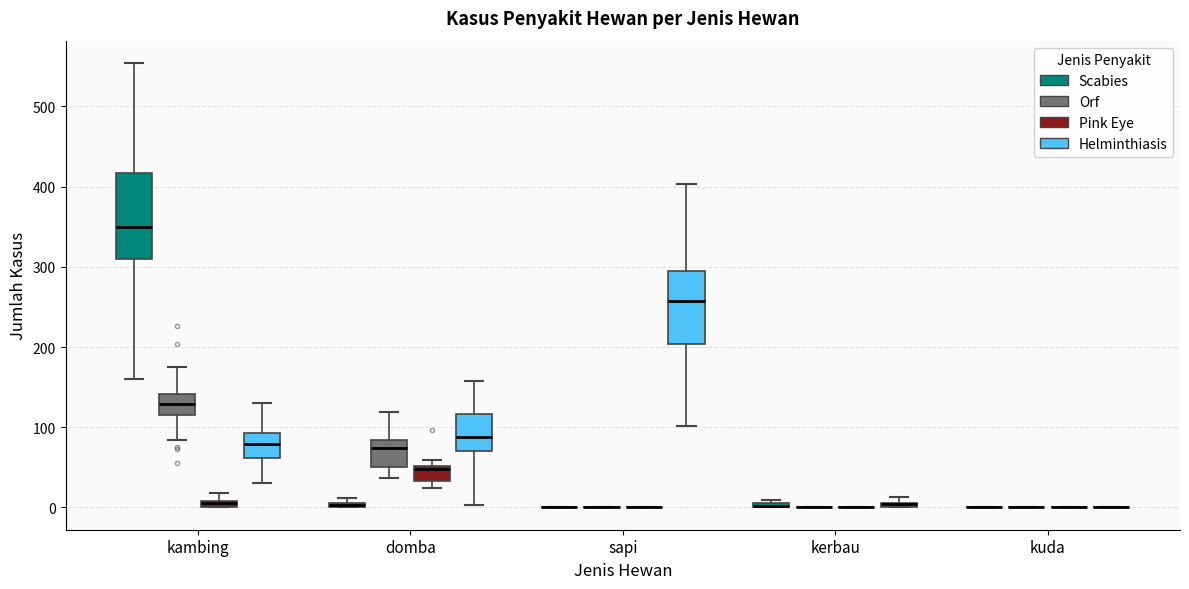

Comparing the boxes themselves (not the whiskers), which one is the tallest?

kambing (Scabies)